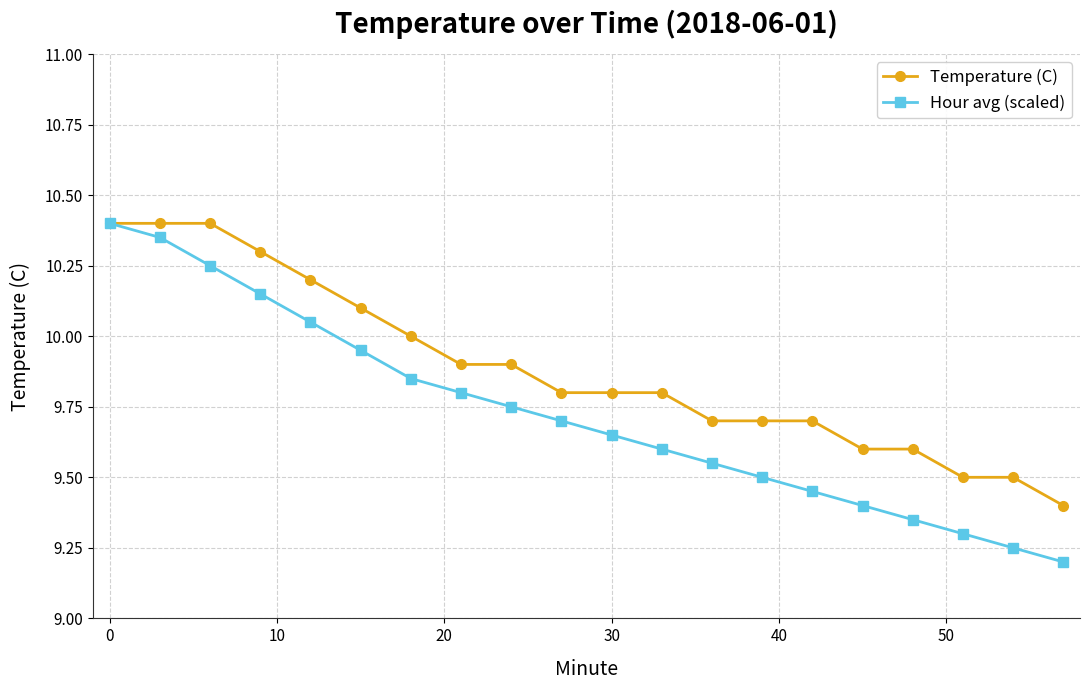

Which series has the largest total across all categories?

Temperature (C)